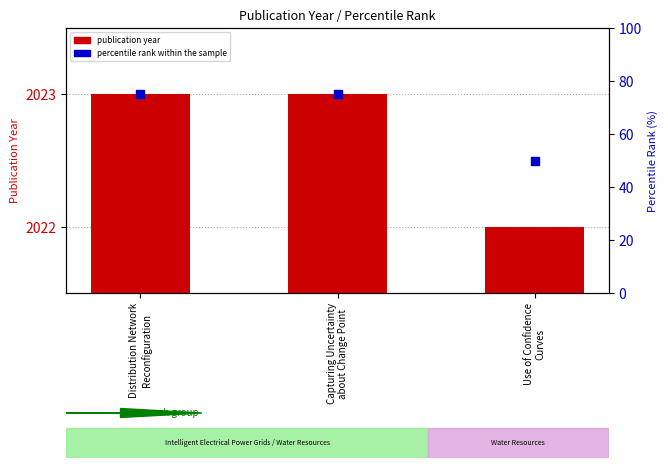

At how many categories does at least one series exceed 1234?

3